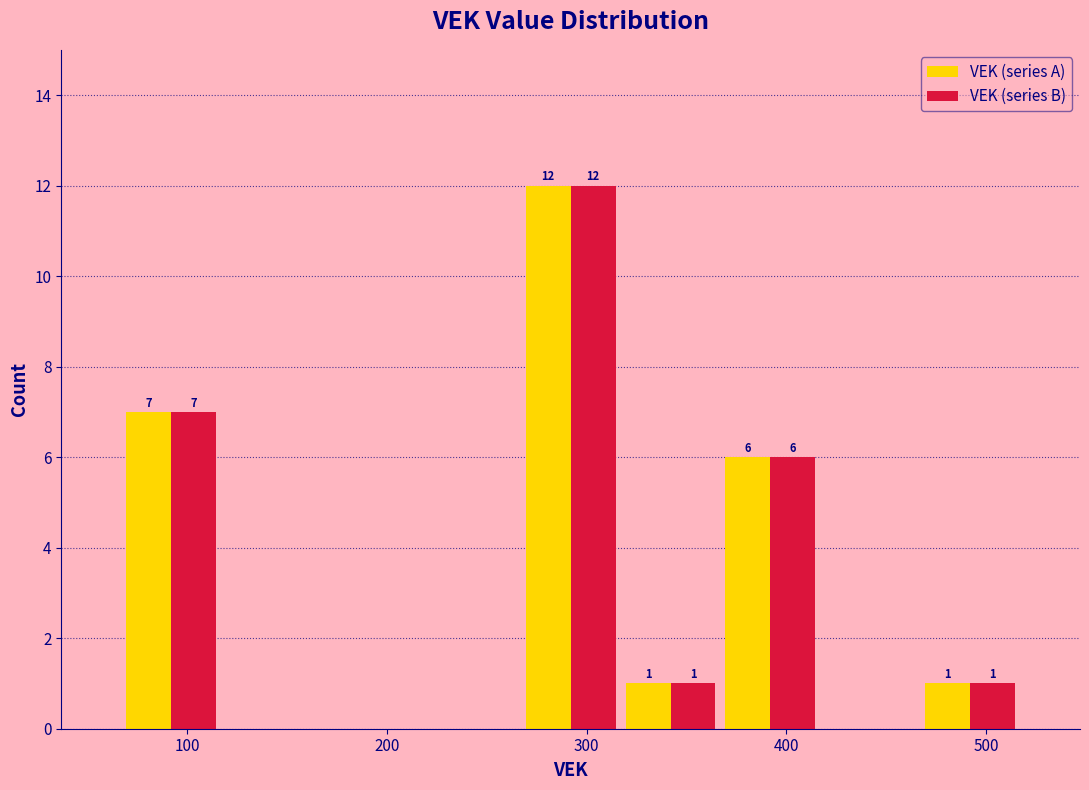

In the VEK (series B) series, which range on the x-axis has the tallest bar?

267 to 317